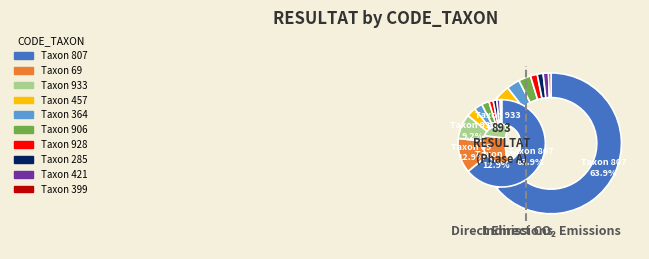

Which slice is the smallest?

399